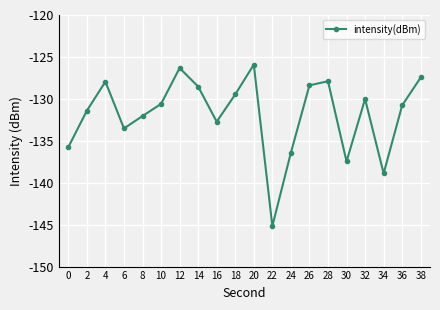

What is the minimum value shown in the chart?

-145.2